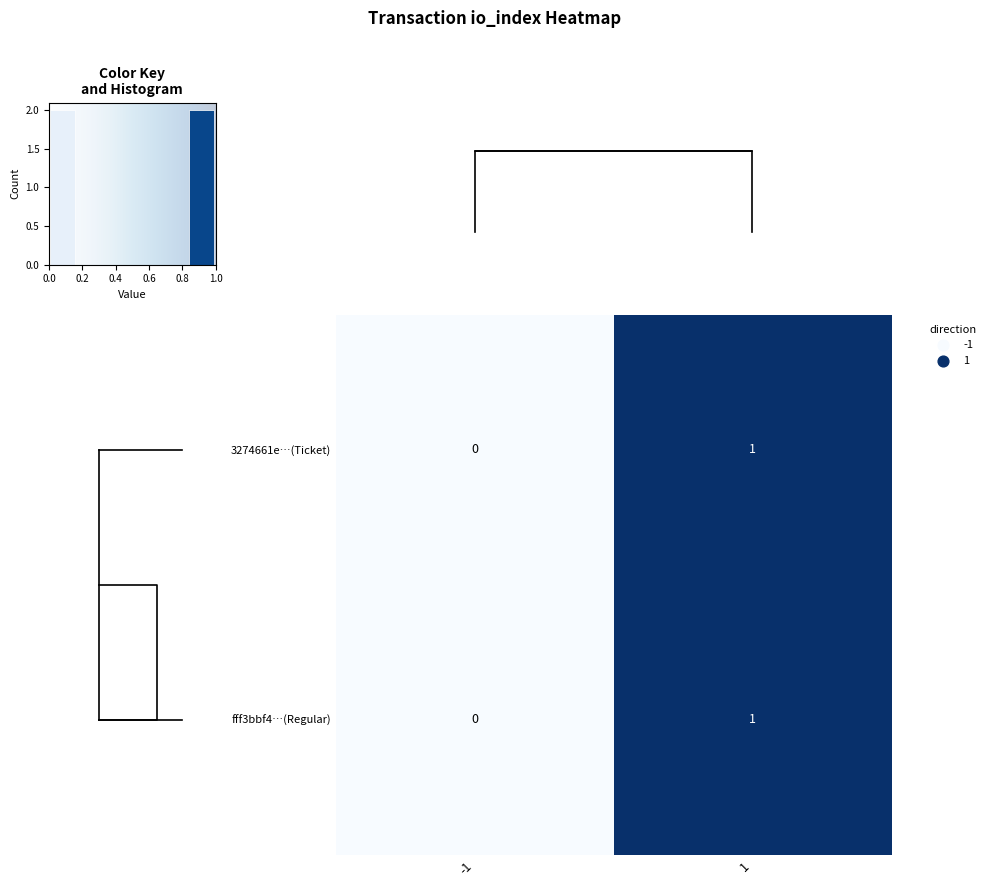

Reading left to right, list all the values displayed in this chart.

3274661e…(Ticket): -1=0	1=1
fff3bbf4…(Regular): -1=0	1=1